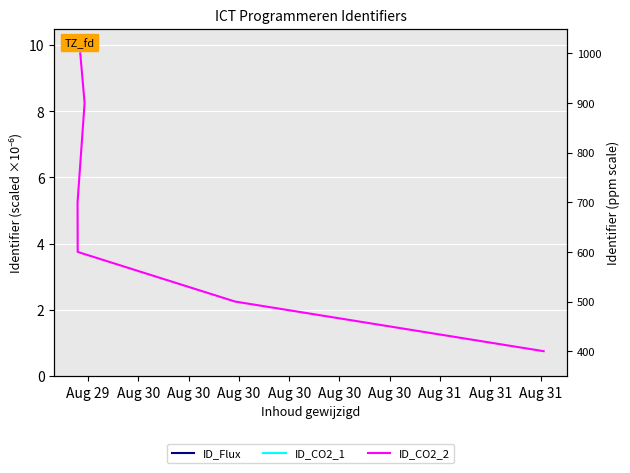

What is the average value of the ID_CO2_2 series?

683.3